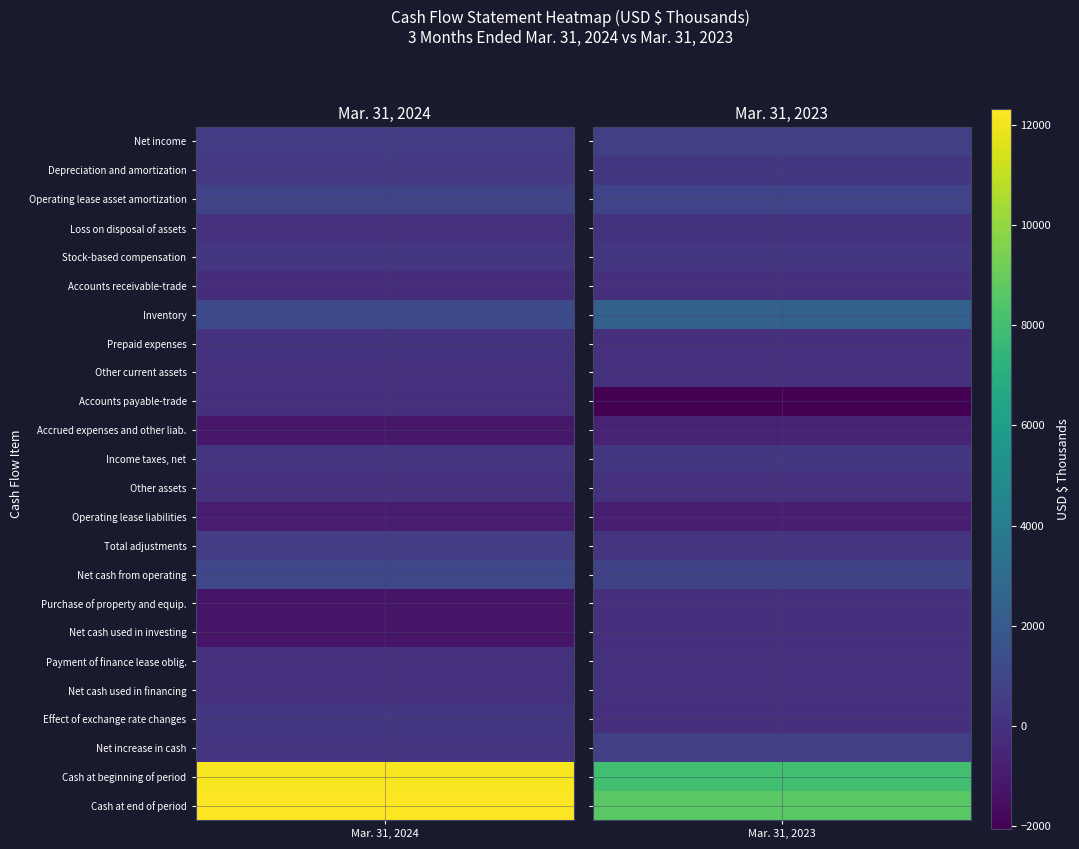

Rank the series at 1 from highest to lowest value.

Cash at end of period, Cash at beginning of period, Inventory, Operating lease asset amortization, Net cash from operating, Net increase in cash, Net income, Depreciation and amortization, Income taxes, net, Stock-based compensation, Total adjustments, Loss on disposal of assets, Payment of finance lease oblig., Net cash used in financing, Other current assets, Other assets, Effect of exchange rate changes, Purchase of property and equip., Net cash used in investing, Accounts receivable-trade, Prepaid expenses, Accrued expenses and other liab., Operating lease liabilities, Accounts payable-trade